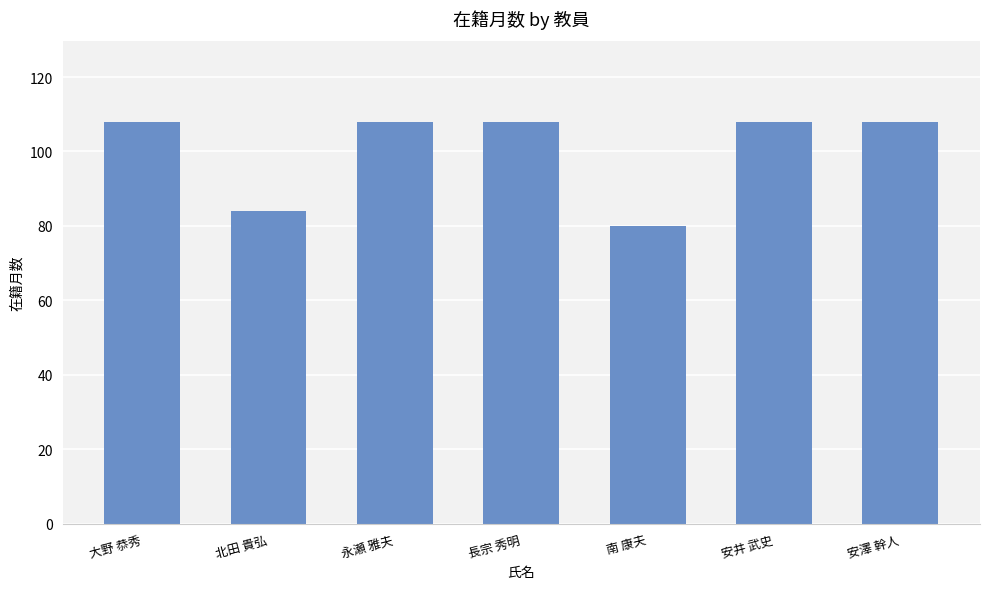

How many categories are shown in the chart?

7